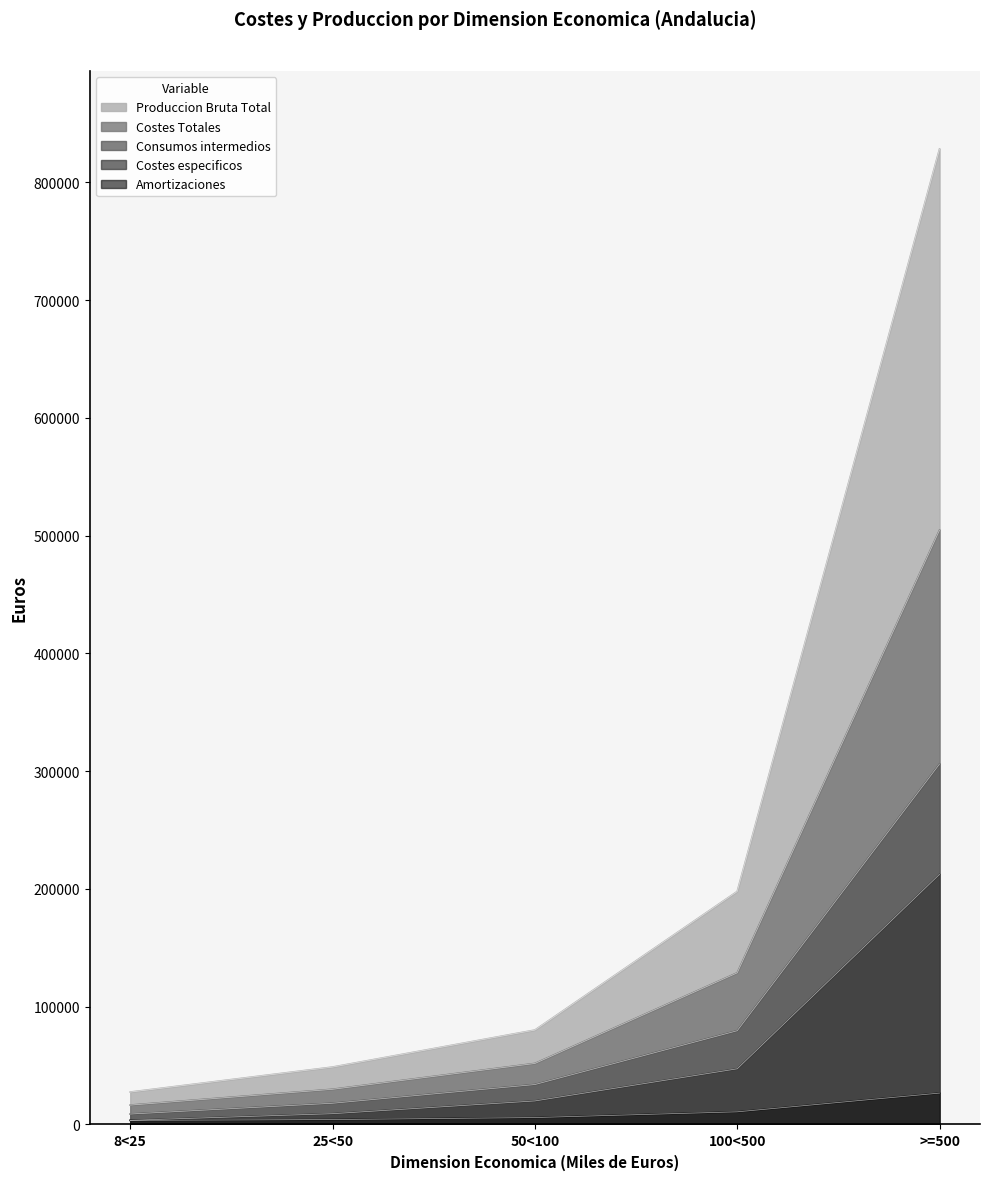

What is the difference between the maximum and minimum values in the Costes Totales series?

488293